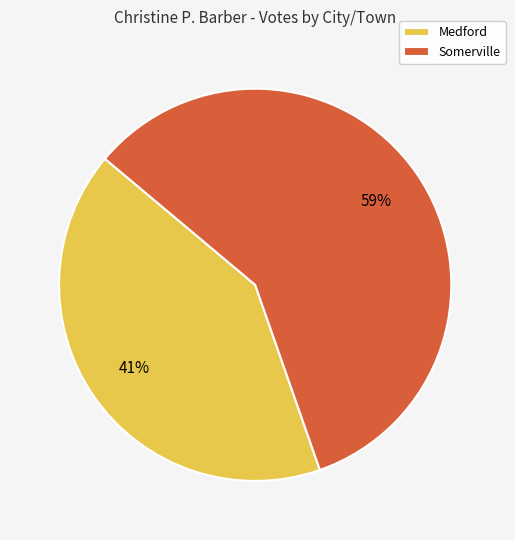

Which category has the biggest portion of the pie?

Somerville